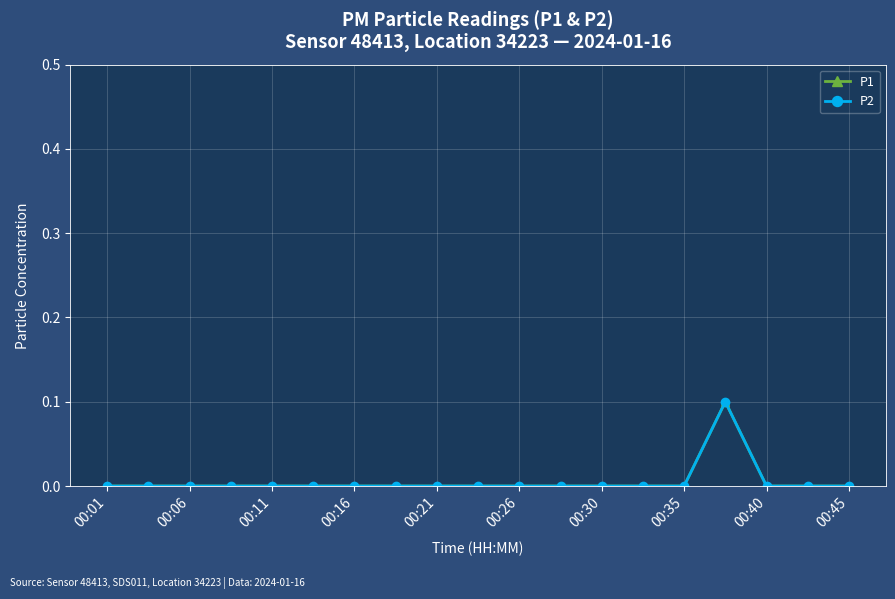

Is this an area chart (filled region under the line)?

No